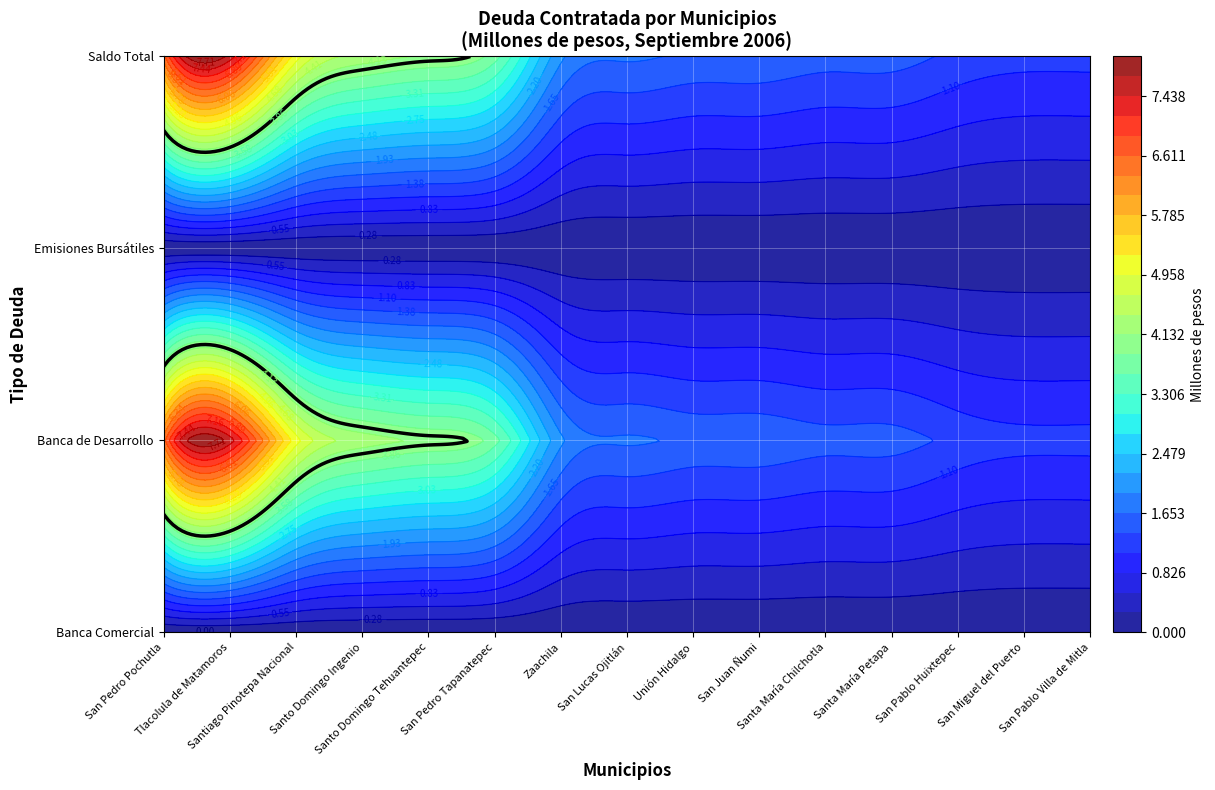

What is the difference between the Saldo Total values at 5 and Emisiones Bursátiles?

1.4